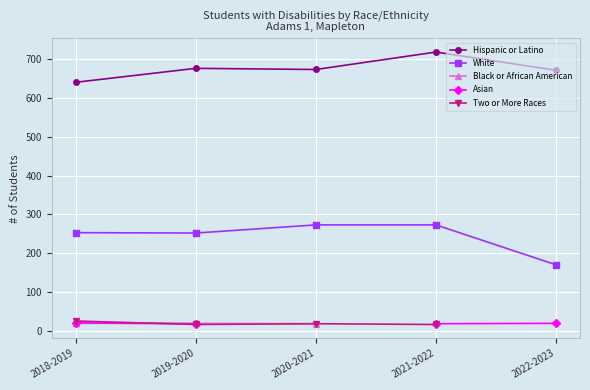

What position from the right is 2021-2022?

2